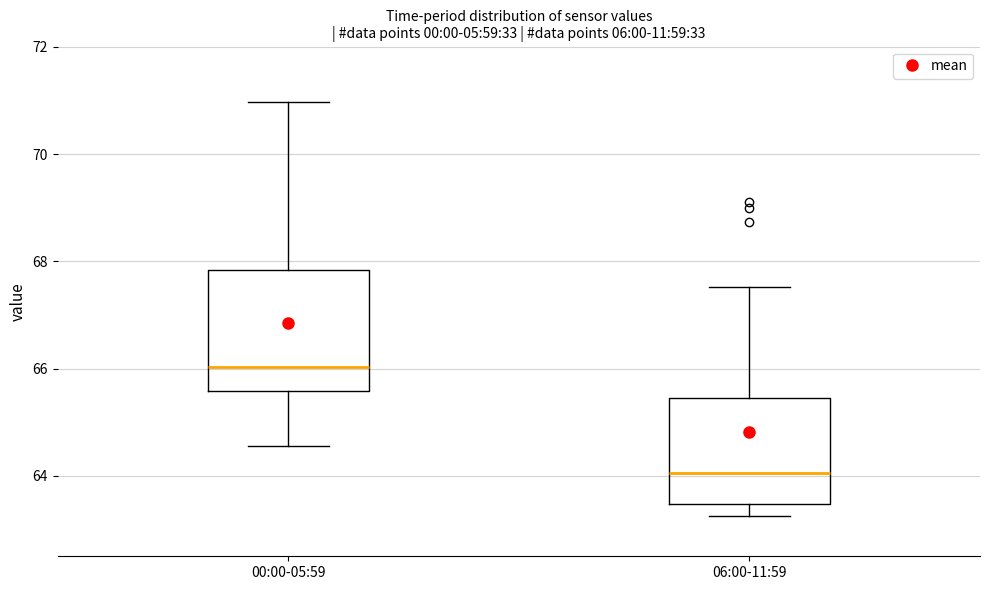

Which box is the tallest, from its lower edge to its upper edge?

00:00-05:59